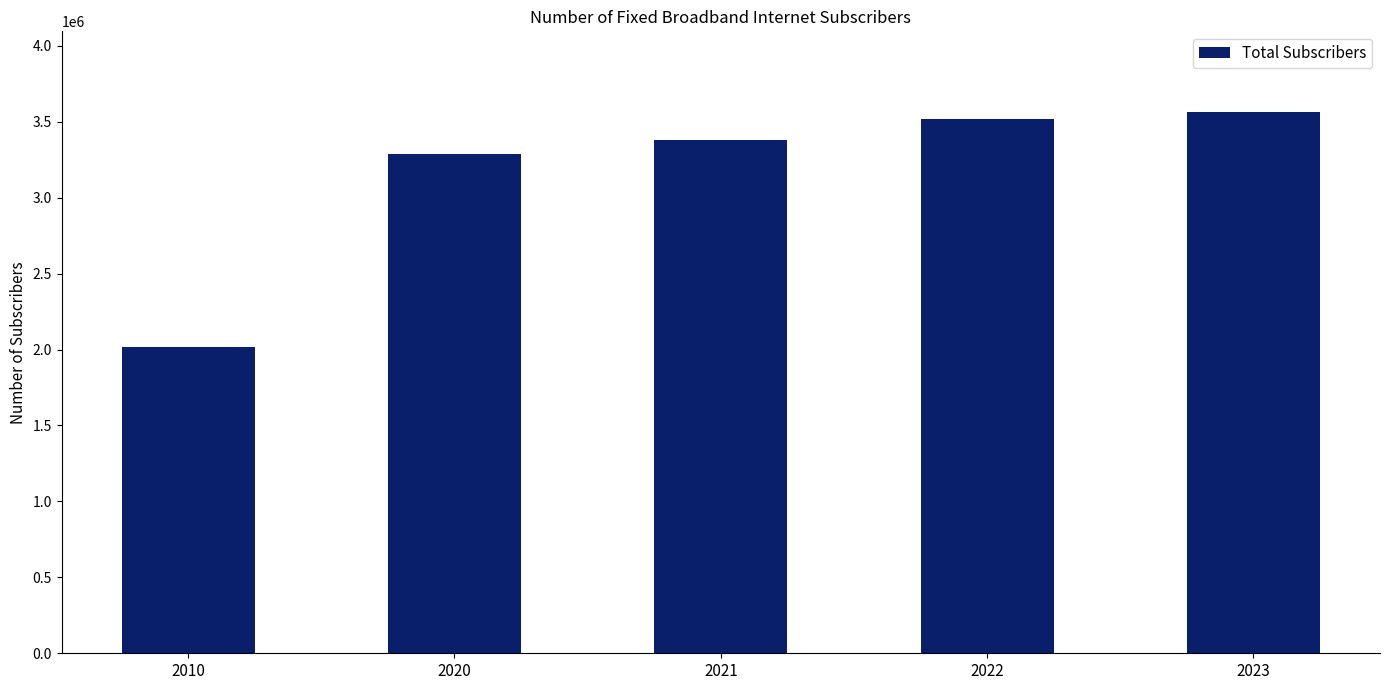

What is the average value?

3153657